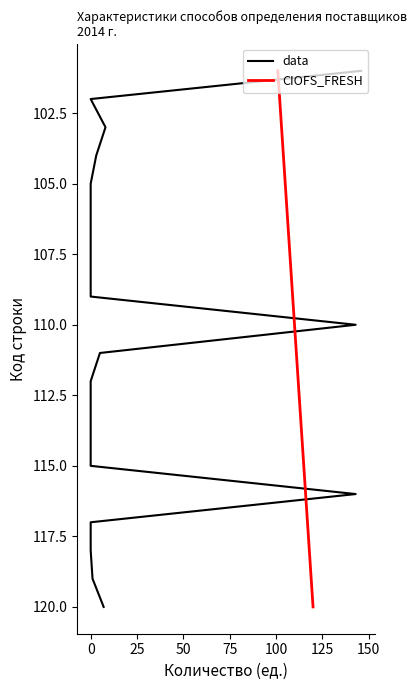

What is the lowest value of the CIOFS_FRESH series?

101